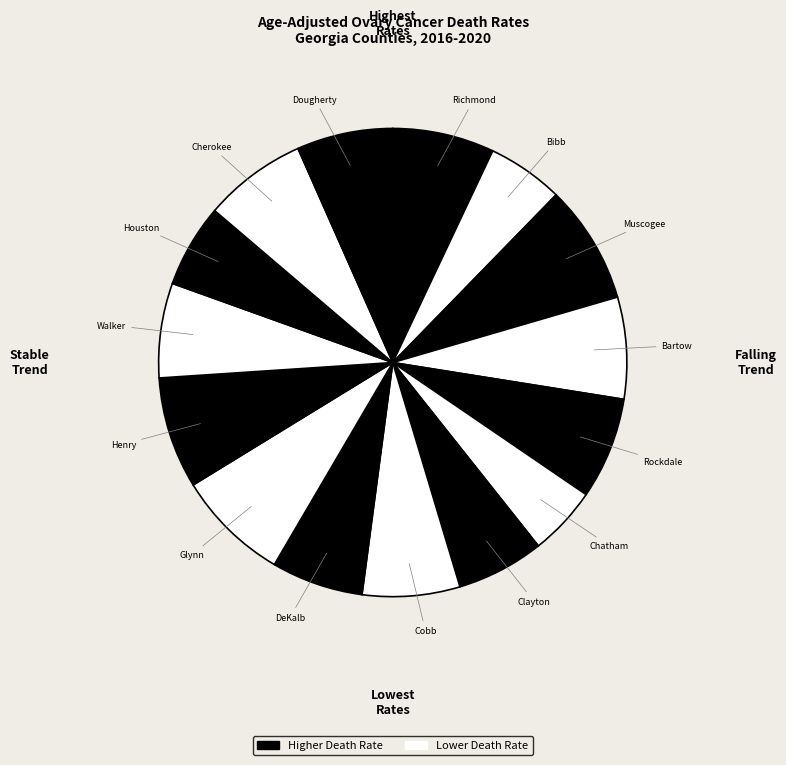

Rank the categories by value from highest to lowest.

Muscogee, Glynn, Henry, Cherokee, Richmond, Bartow, Rockdale, Cobb, Dougherty, Walker, DeKalb, Clayton, Houston, Bibb, Chatham